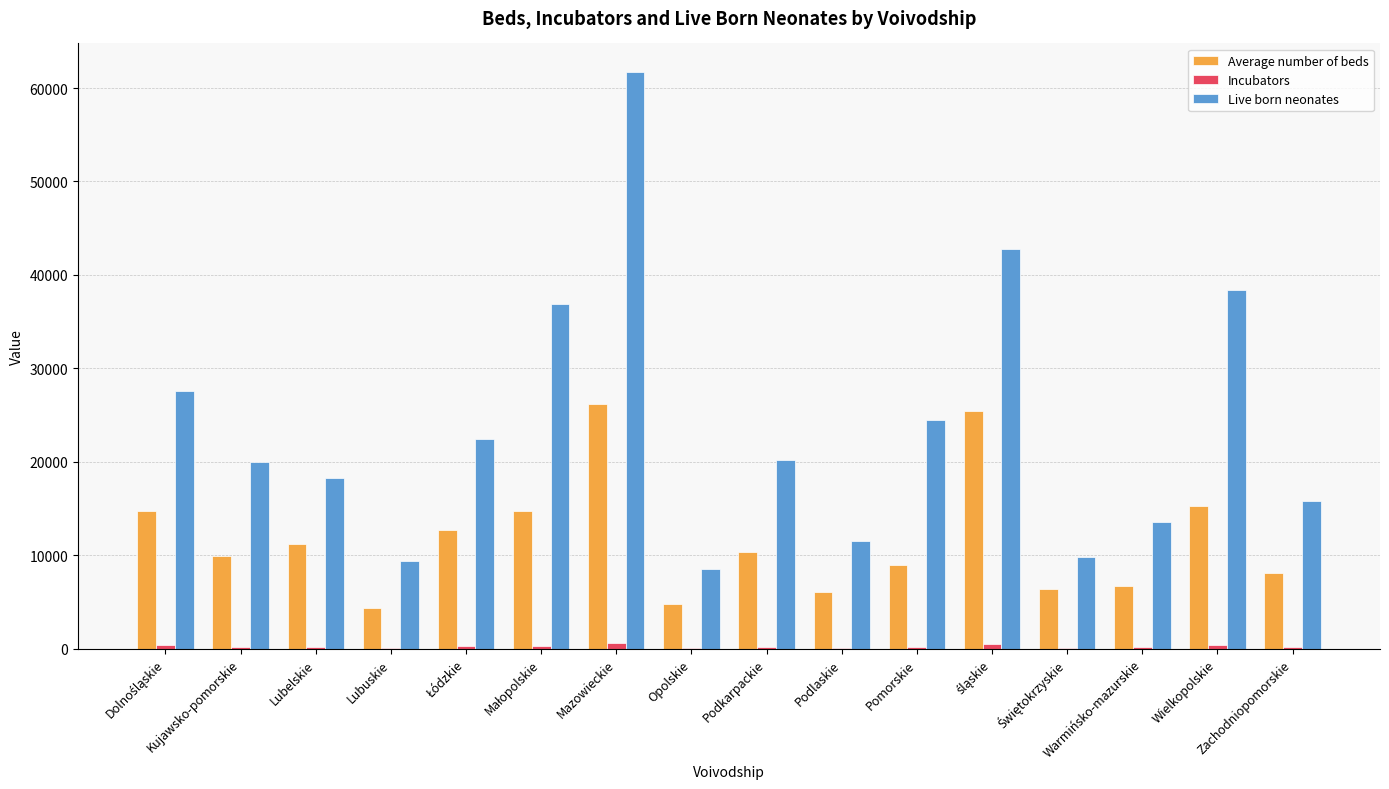

At which category is the sum across all series the highest?

Mazowieckie